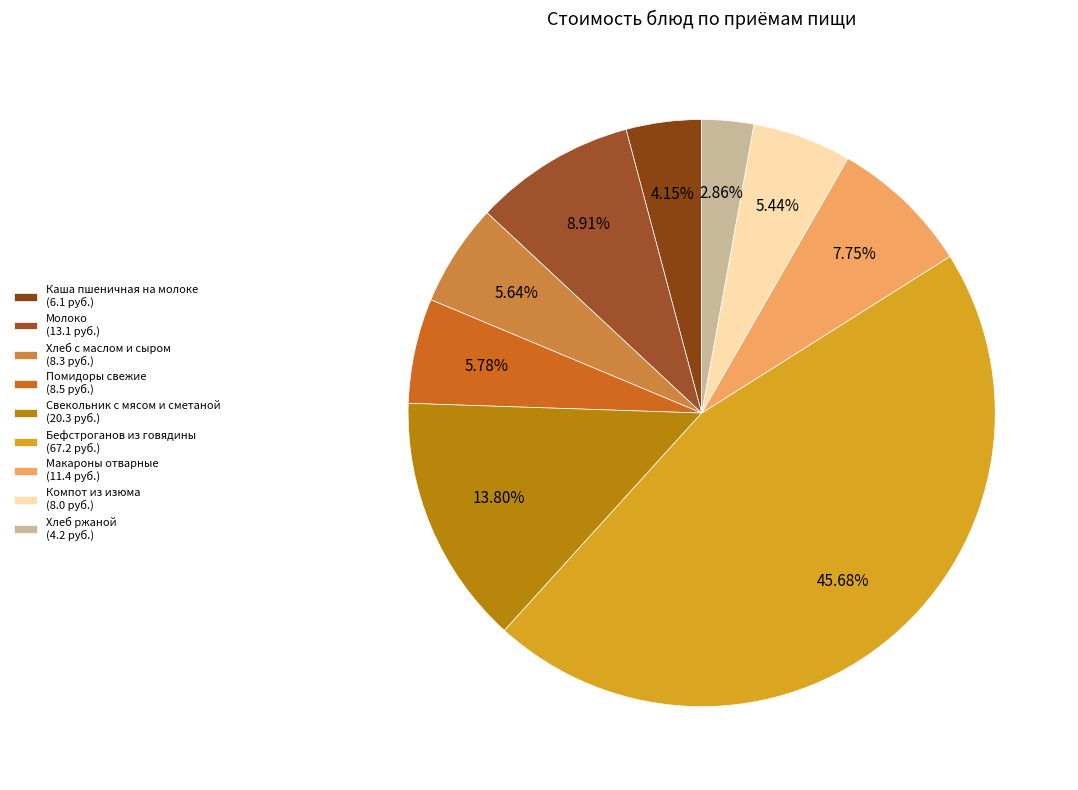

To the nearest percent, what percentage of the pie is Макароны отварные?

8%